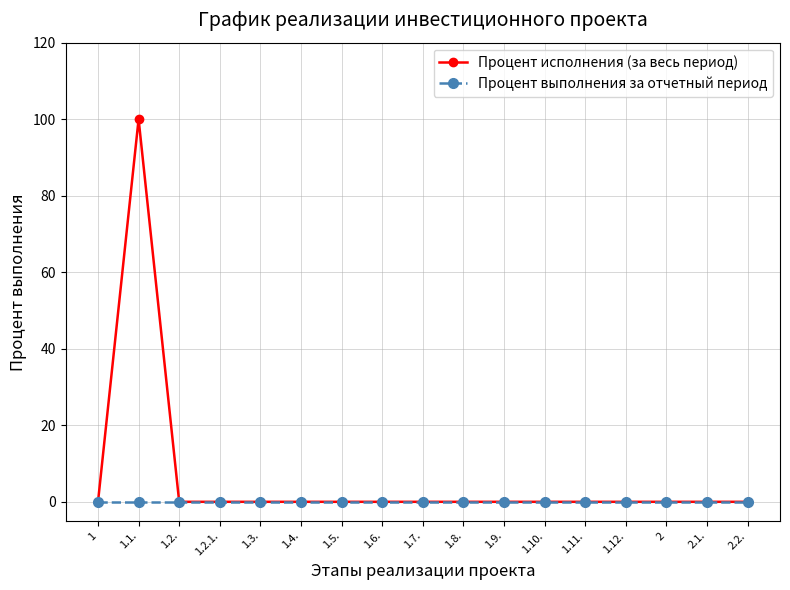

What are all the series names shown in the legend?

Процент исполнения (за весь период), Процент выполнения за отчетный период